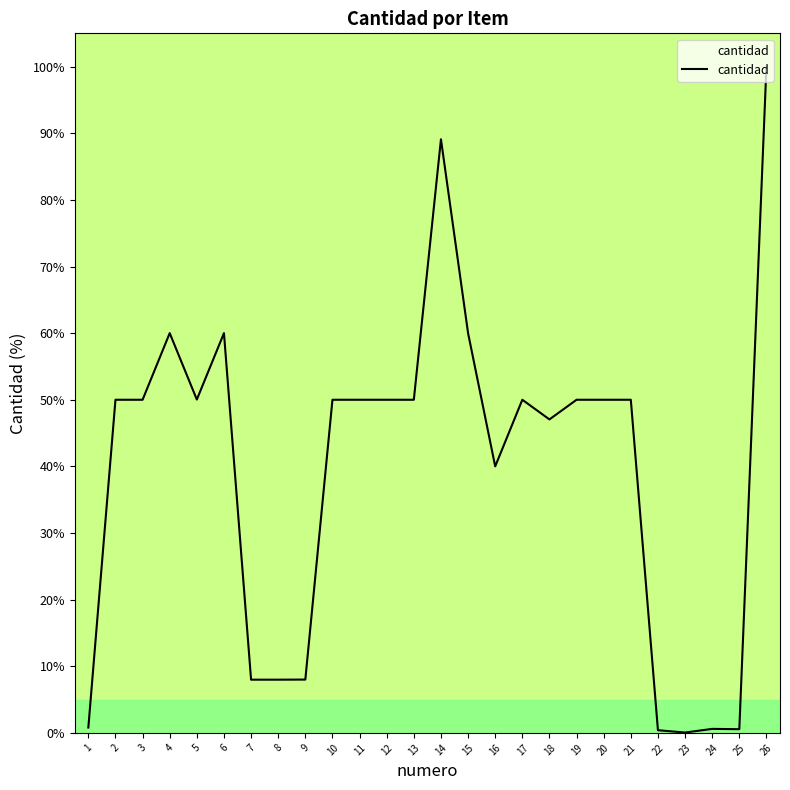

True or false: the data shows 50.0 at 13.

True